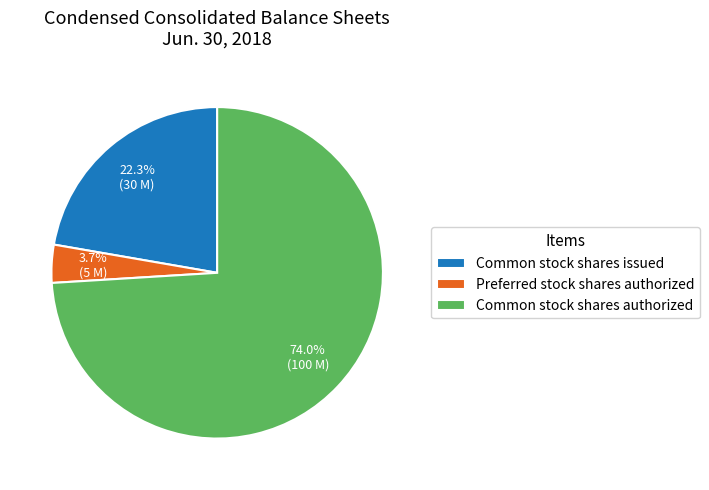

Which category has the smallest portion of the pie?

Preferred stock shares authorized